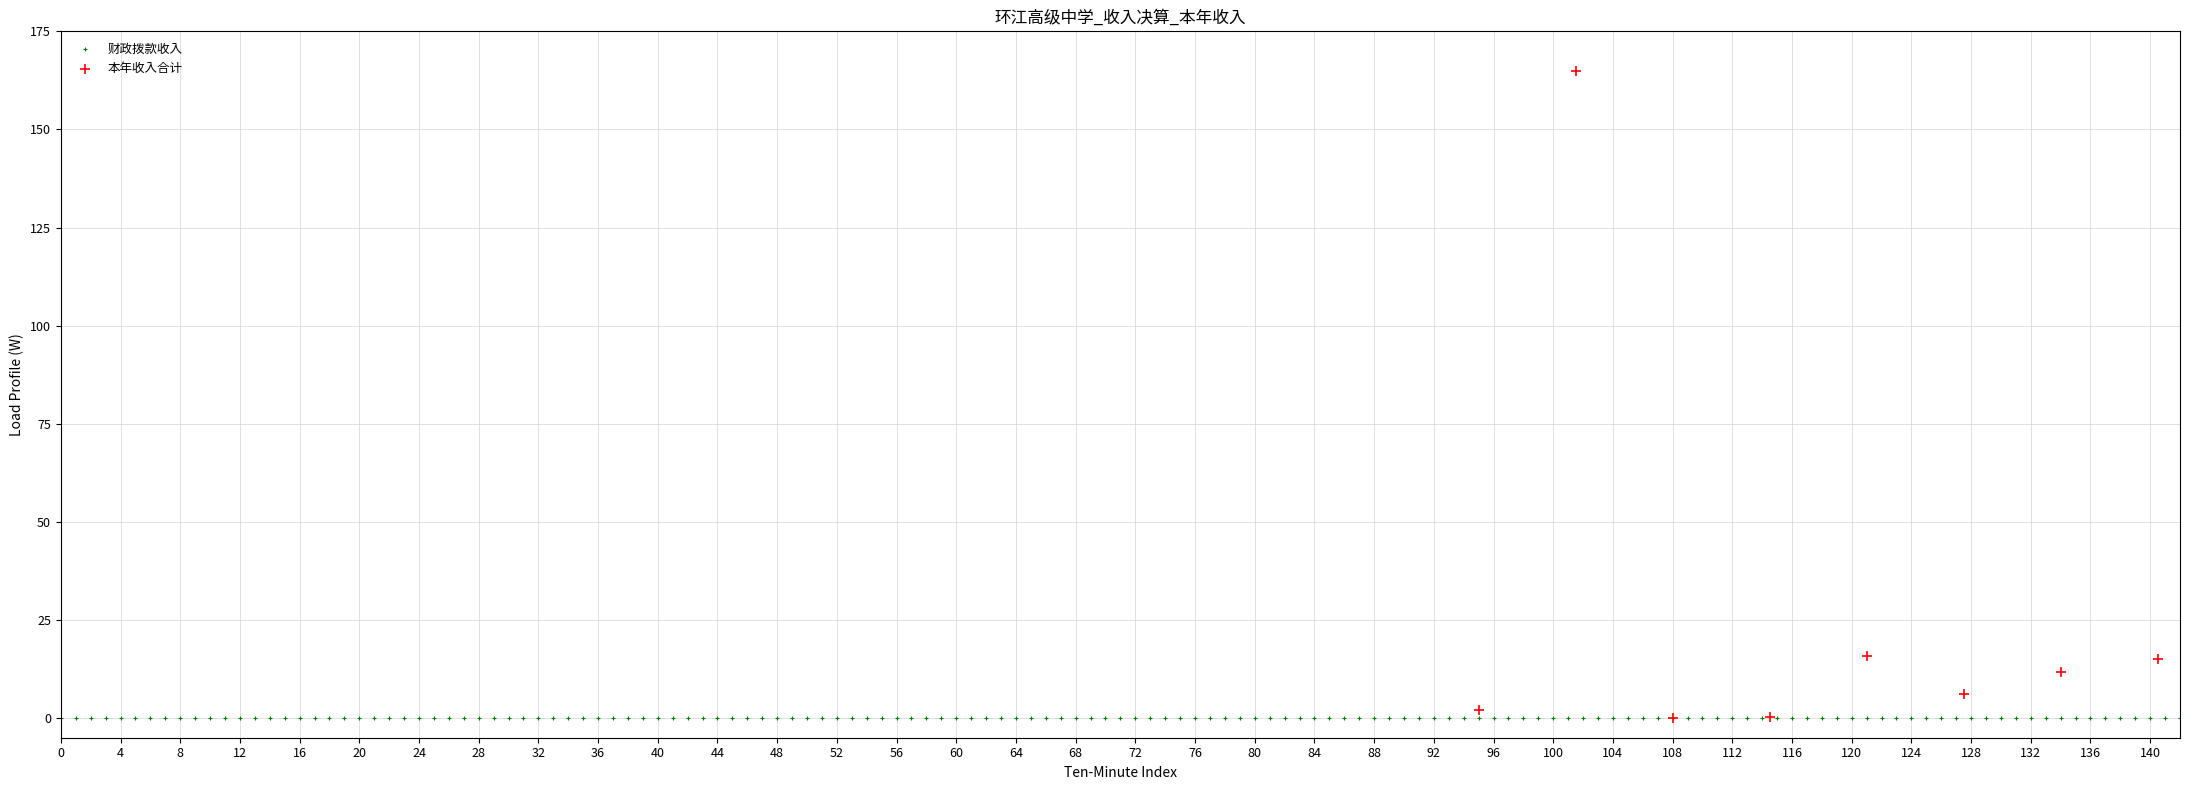

Which series reaches the maximum Y coordinate?

本年收入合计